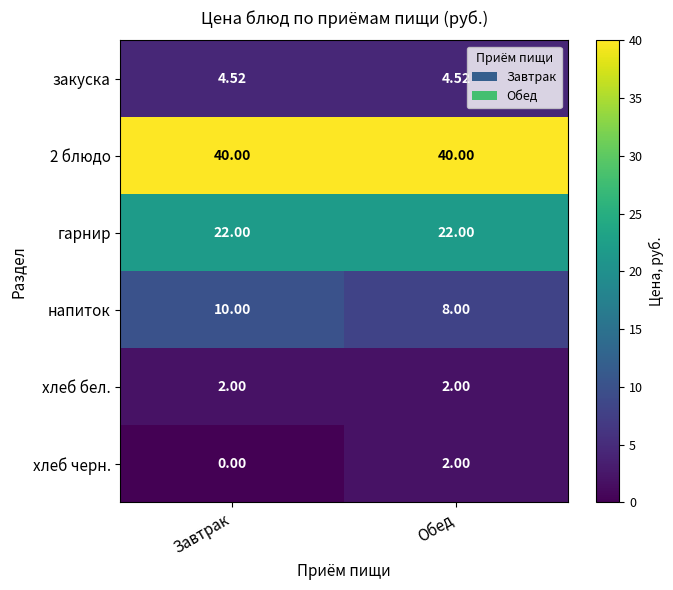

At which label does напиток reach its minimum?

Обед